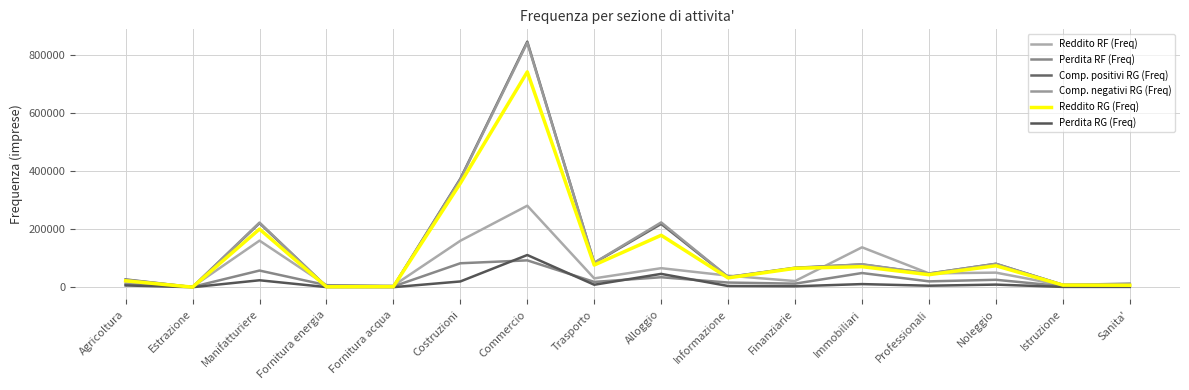

At how many categories does at least one series exceed 755229?

1